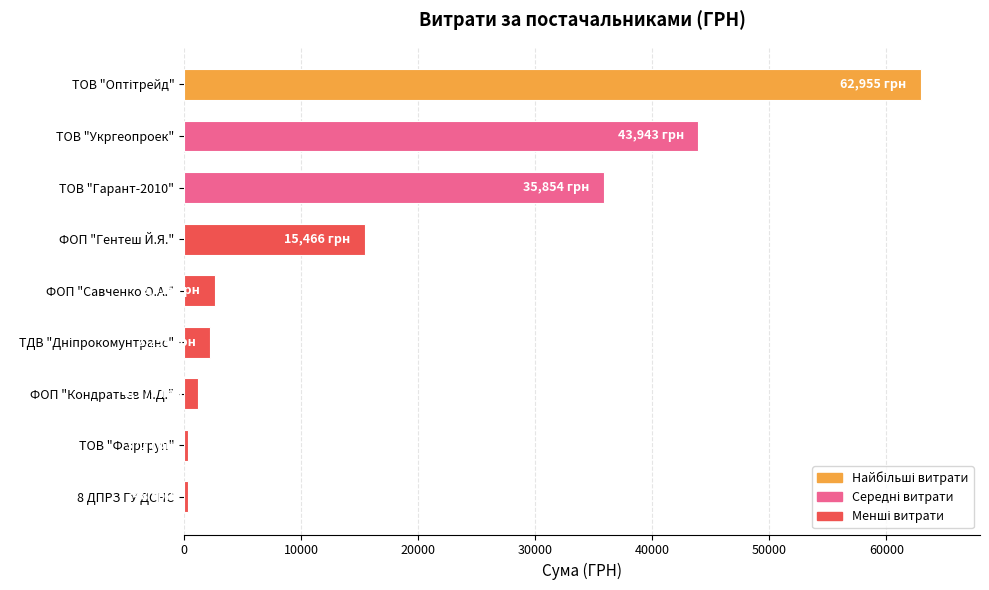

What is the difference between the second highest and minimum values?

43595.2